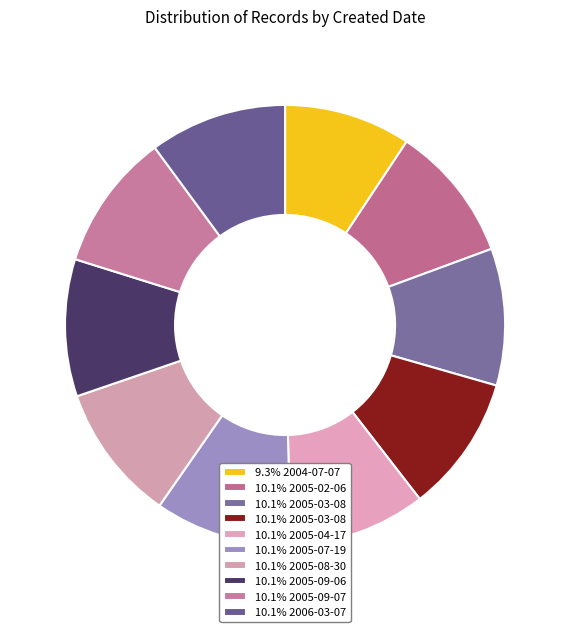

Rank the categories by value from highest to lowest.

2006-03-07, 2005-09-07, 2005-09-06, 2005-08-30, 2005-07-19, 2005-04-17, 2005-03-08, 2005-03-08, 2005-02-06, 2004-07-07